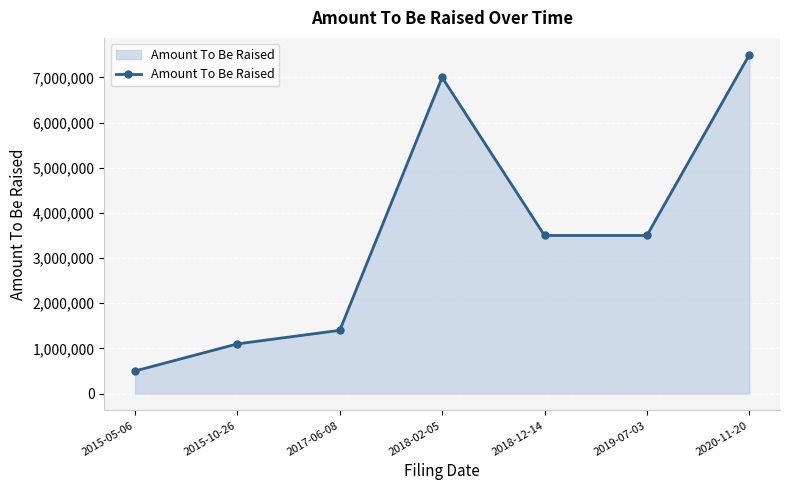

What is the sum of all values?

24500000